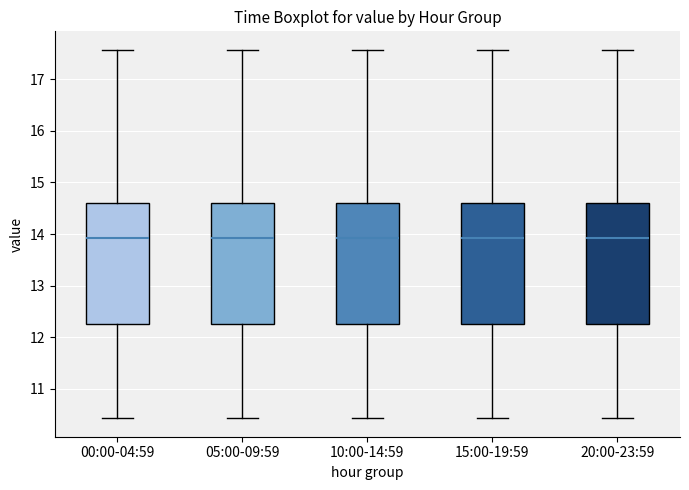

Reading left to right, read every box against the y-axis: the position of its median line, the range the box covers, and the ends of its whiskers. The values are not printed on the chart, so give them approximately, as read against the axis.

00:00-04:59: median 13.9, box 12.3 to 14.6, whiskers 10.4 to 17.6
05:00-09:59: median 13.9, box 12.3 to 14.6, whiskers 10.4 to 17.6
10:00-14:59: median 13.9, box 12.3 to 14.6, whiskers 10.4 to 17.6
15:00-19:59: median 13.9, box 12.3 to 14.6, whiskers 10.4 to 17.6
20:00-23:59: median 13.9, box 12.3 to 14.6, whiskers 10.4 to 17.6